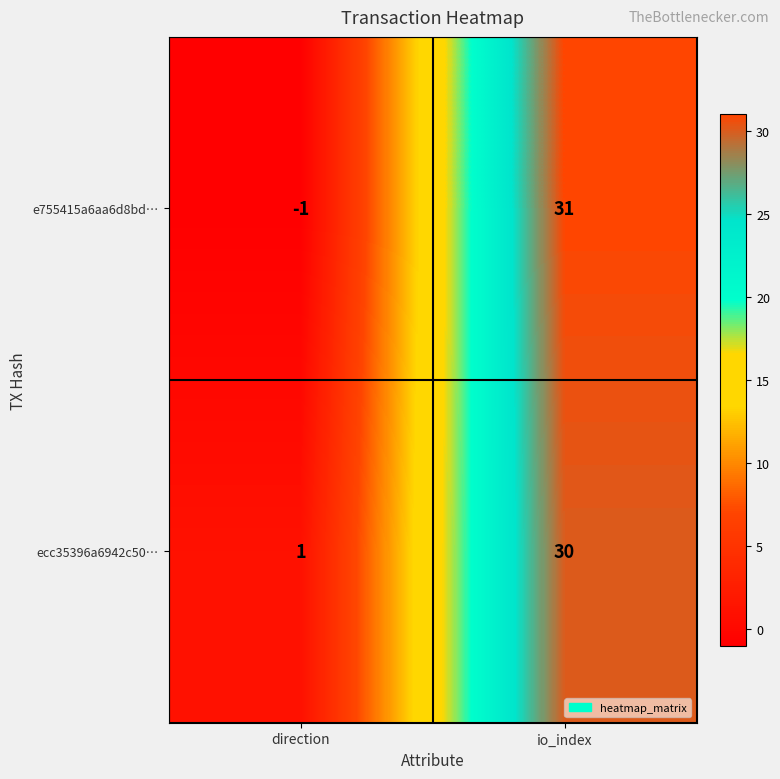

The e755415a6aa6d8bd… series shows 31 at io_index. True or false?

True